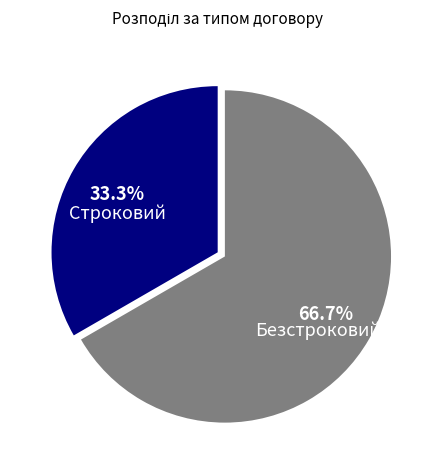

How many segments does this pie chart have?

2